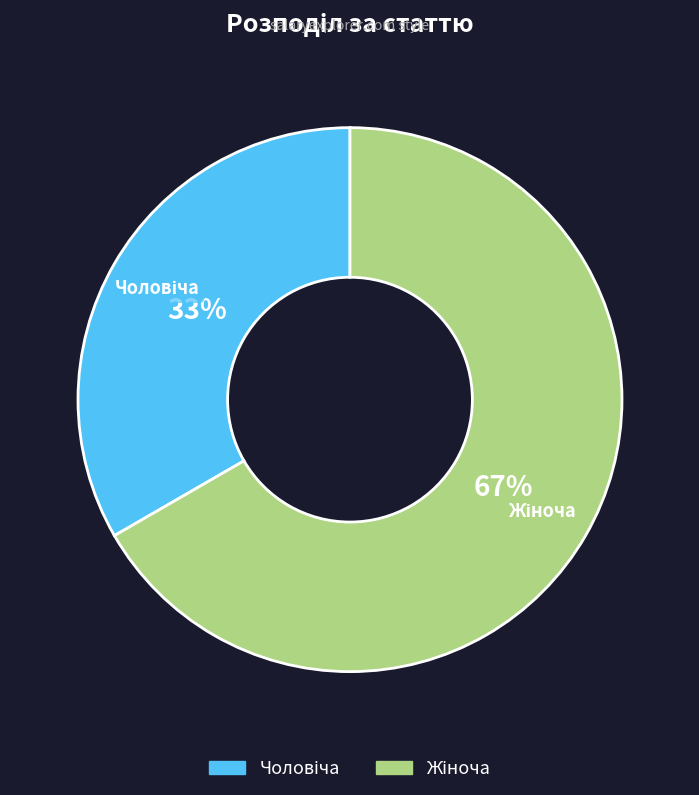

How many segments does this pie chart have?

2